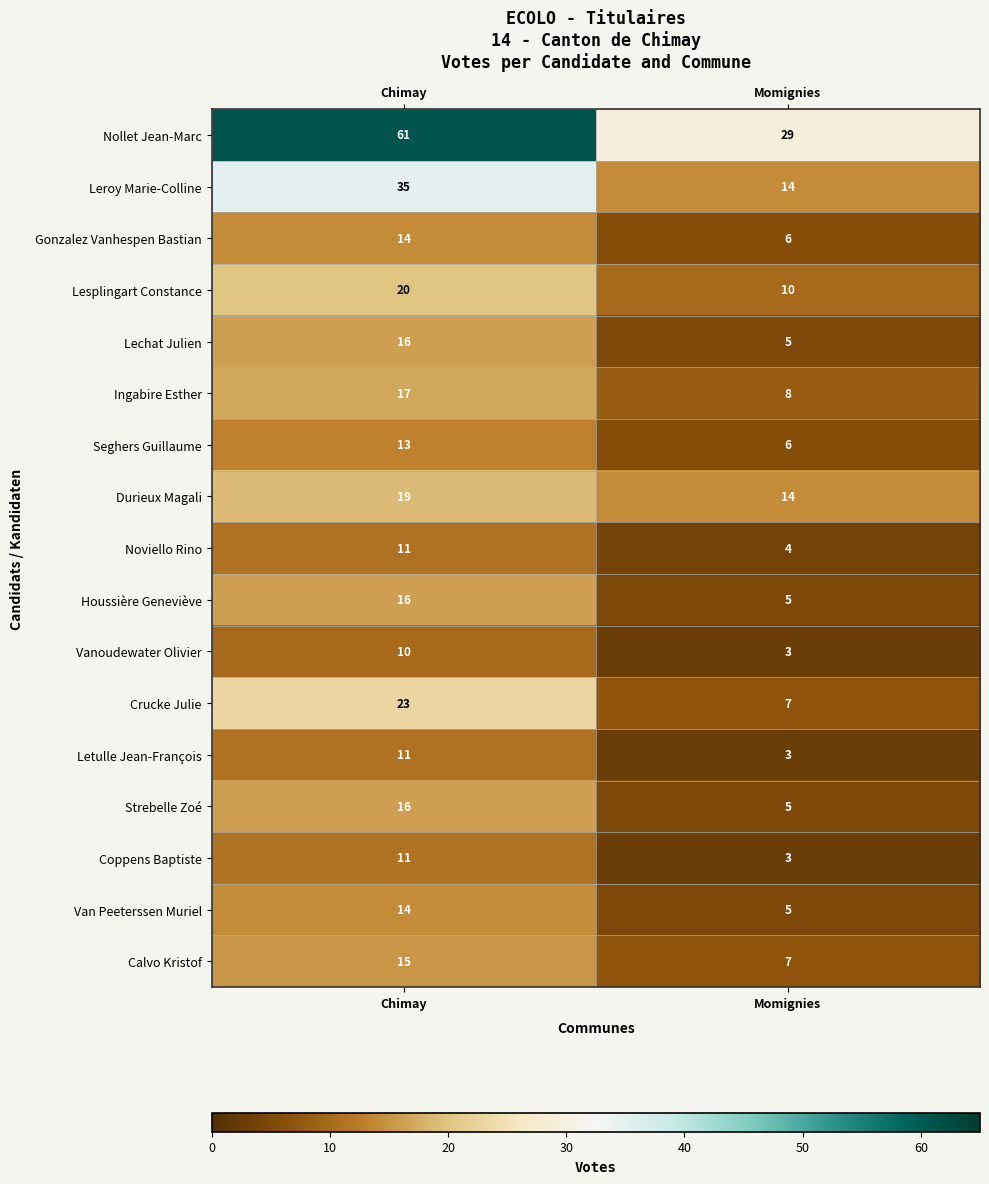

How many categories are shown in the chart?

2